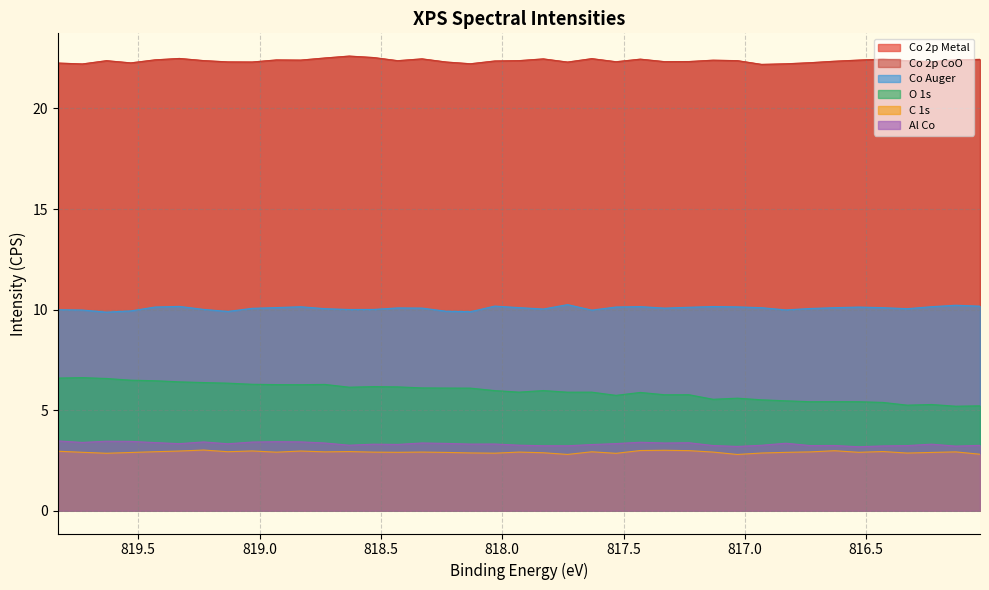

What is the value of the C 1s point at the 14th from the left?

2.9